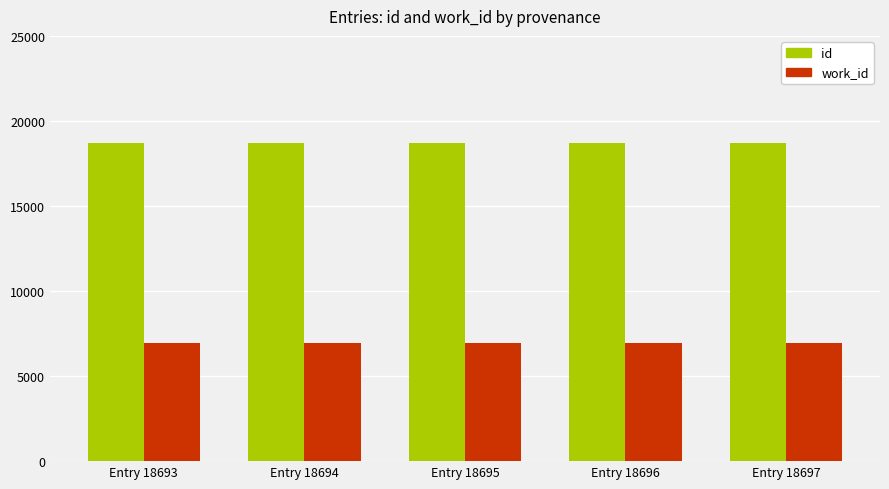

The work_id series shows 6939 at Entry 18696. True or false?

True